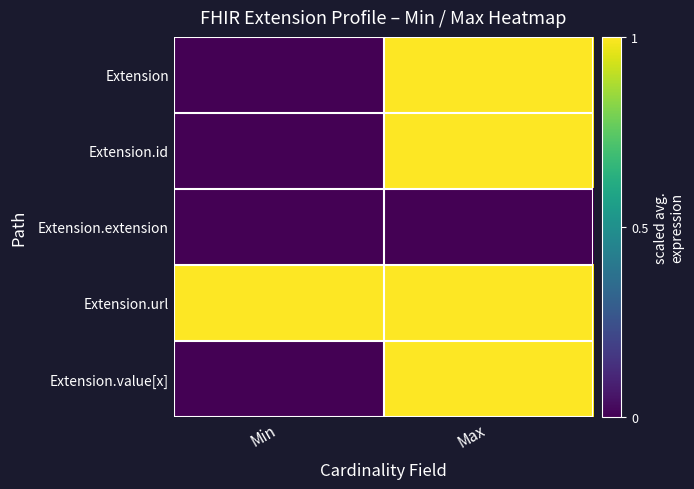

What is the total value across all series at Min?

1